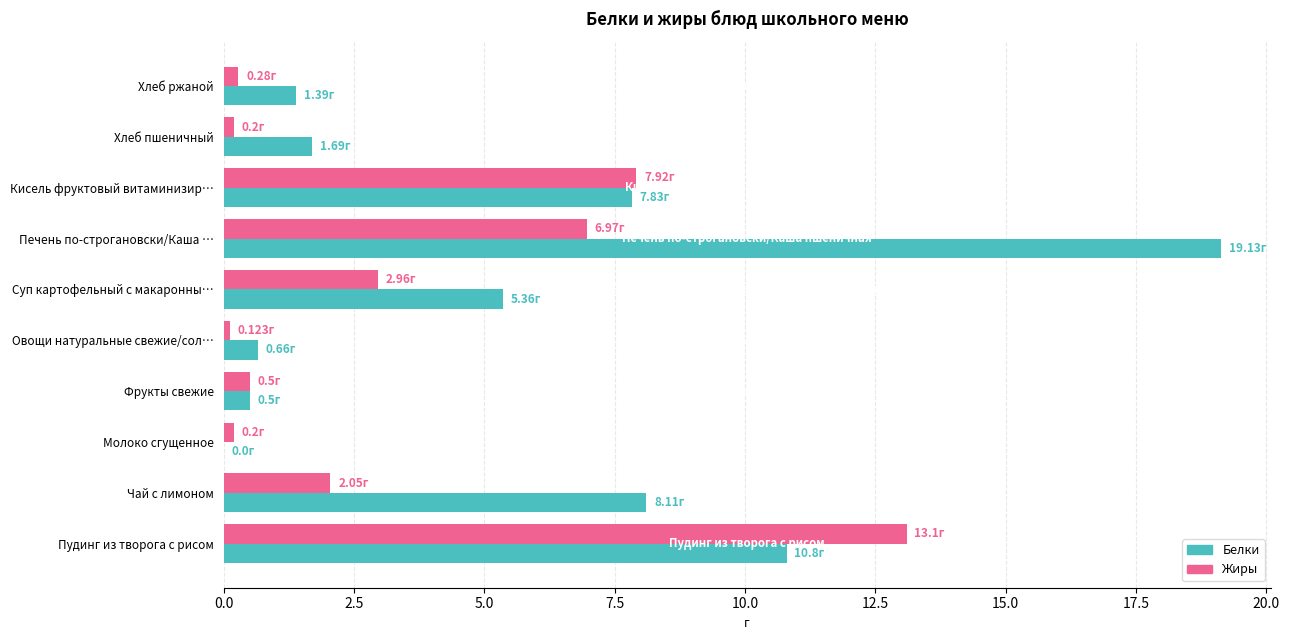

Which category has the highest value across all series?

Печень по-строгановски/Каша …